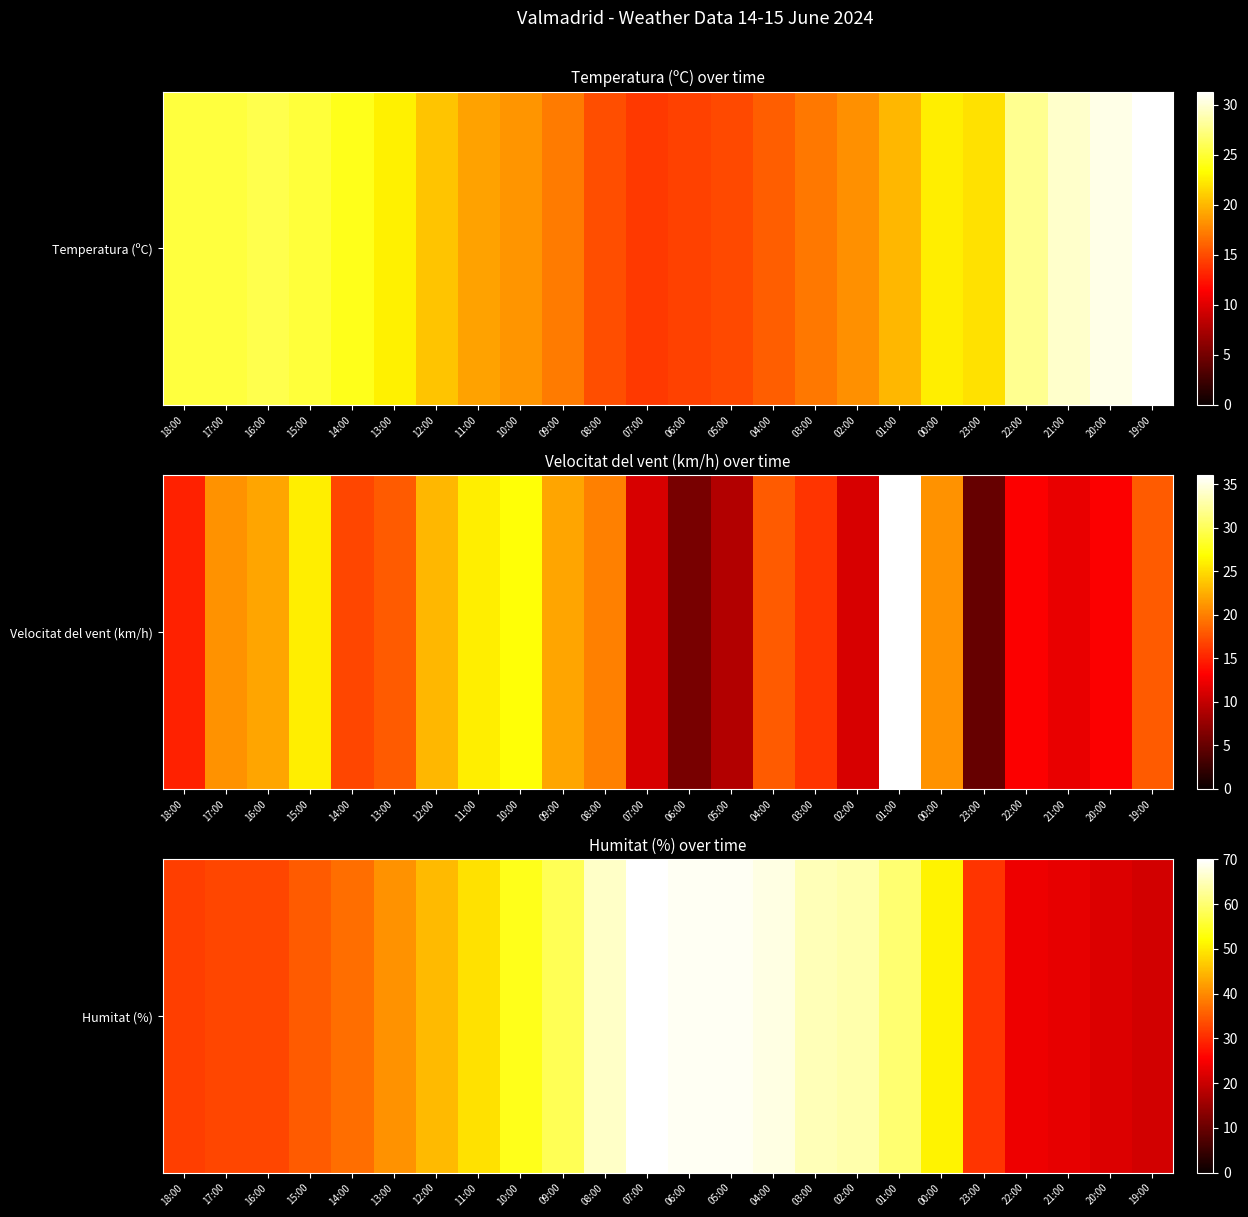

At which label is the value closest to 45?

12:00